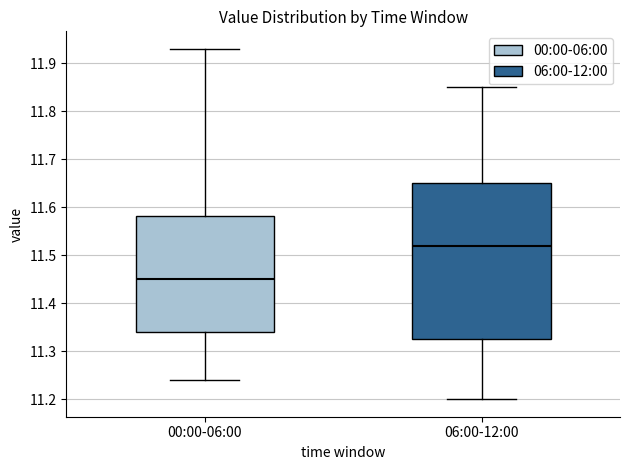

Where is the lower edge of the box for 06:00-12:00 on the y-axis? The values are not printed on the chart, so give them approximately, as read against the axis.

11.33